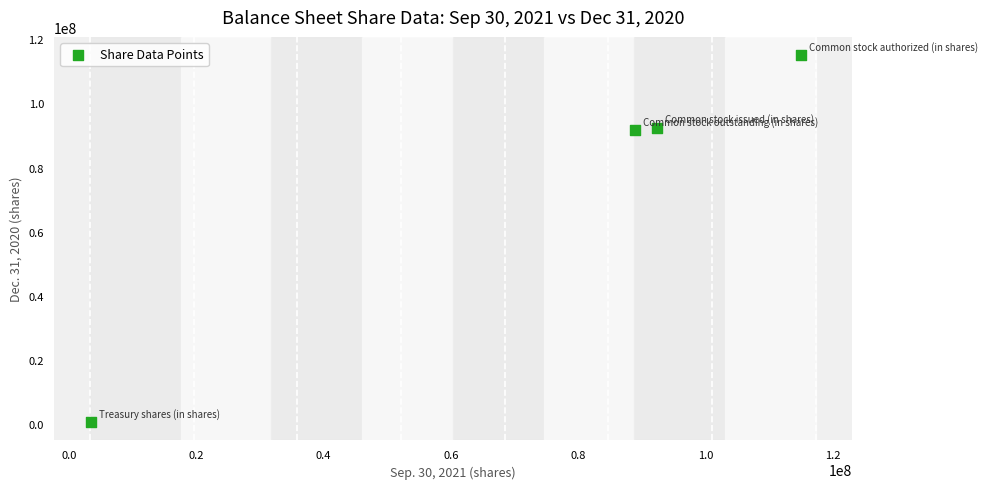

What is the range of X values (max minus min)?

111531124